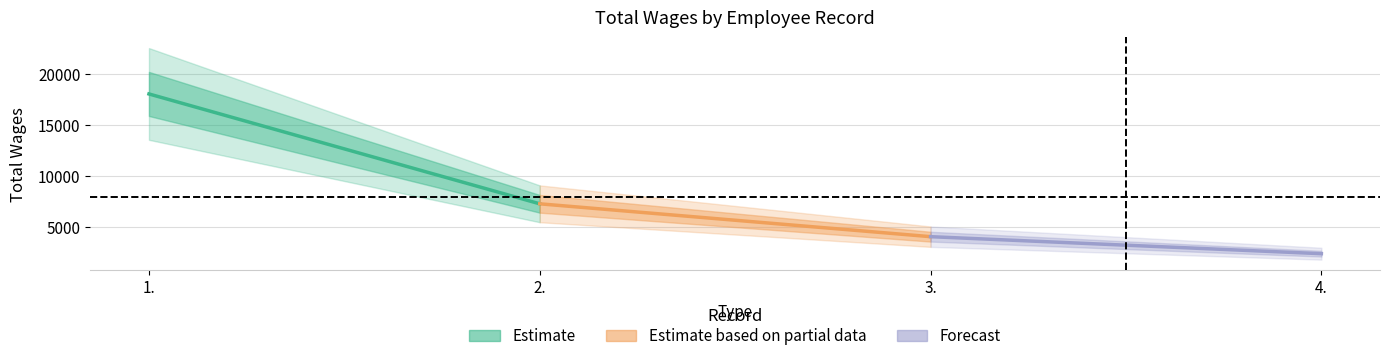

What is the sum of all Estimate based on partial data values?

11274